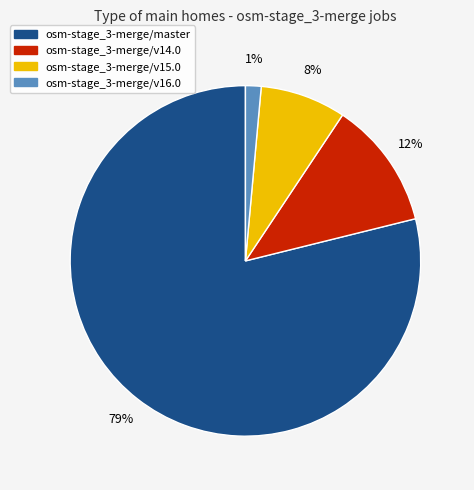

To the nearest percent, what percentage of the pie is osm-stage_3-merge/v16.0?

1%